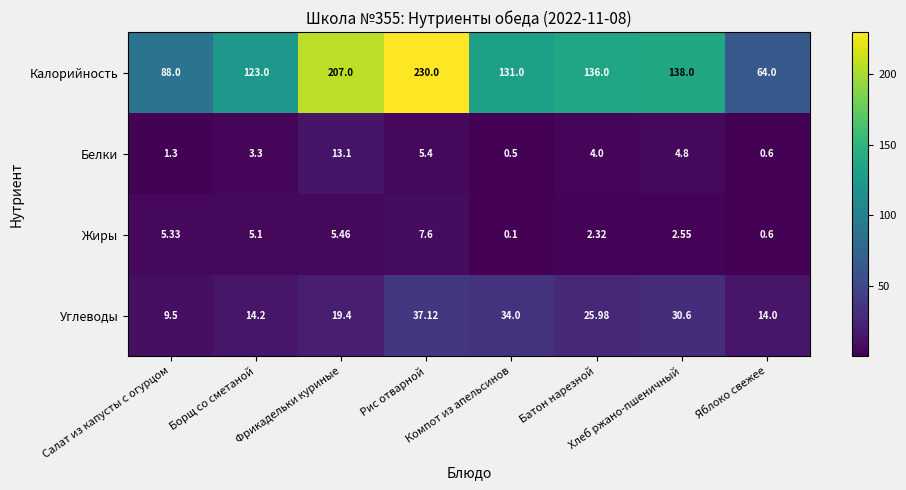

Which series has the largest total across all categories?

Калорийность